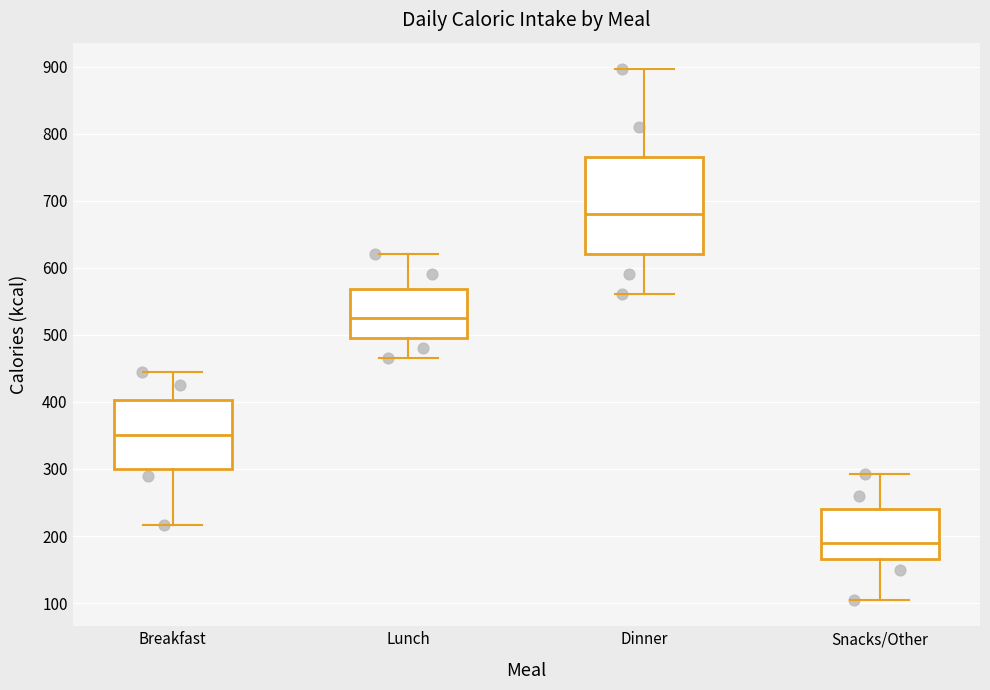

Reading left to right, read every box against the y-axis: the position of its median line, the range the box covers, and the ends of its whiskers. The values are not printed on the chart, so give them approximately, as read against the axis.

Breakfast: median 350, box 300 to 400, whiskers 220 to 450
Lunch: median 530, box 500 to 570, whiskers 470 to 620
Dinner: median 680, box 620 to 770, whiskers 560 to 900
Snacks/Other: median 190, box 170 to 240, whiskers 110 to 290